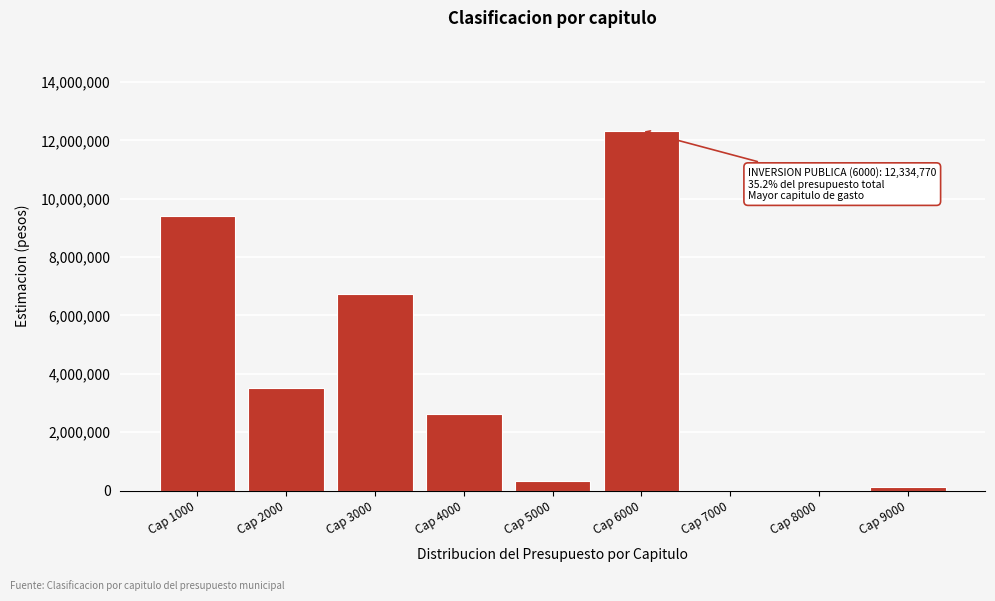

Reading right to left, what are all the values shown in this chart?

Cap 9000=114860	Cap 8000=0	Cap 7000=0	Cap 6000=12334770	Cap 5000=335000	Cap 4000=2631187	Cap 3000=6725962	Cap 2000=3508218	Cap 1000=9418960